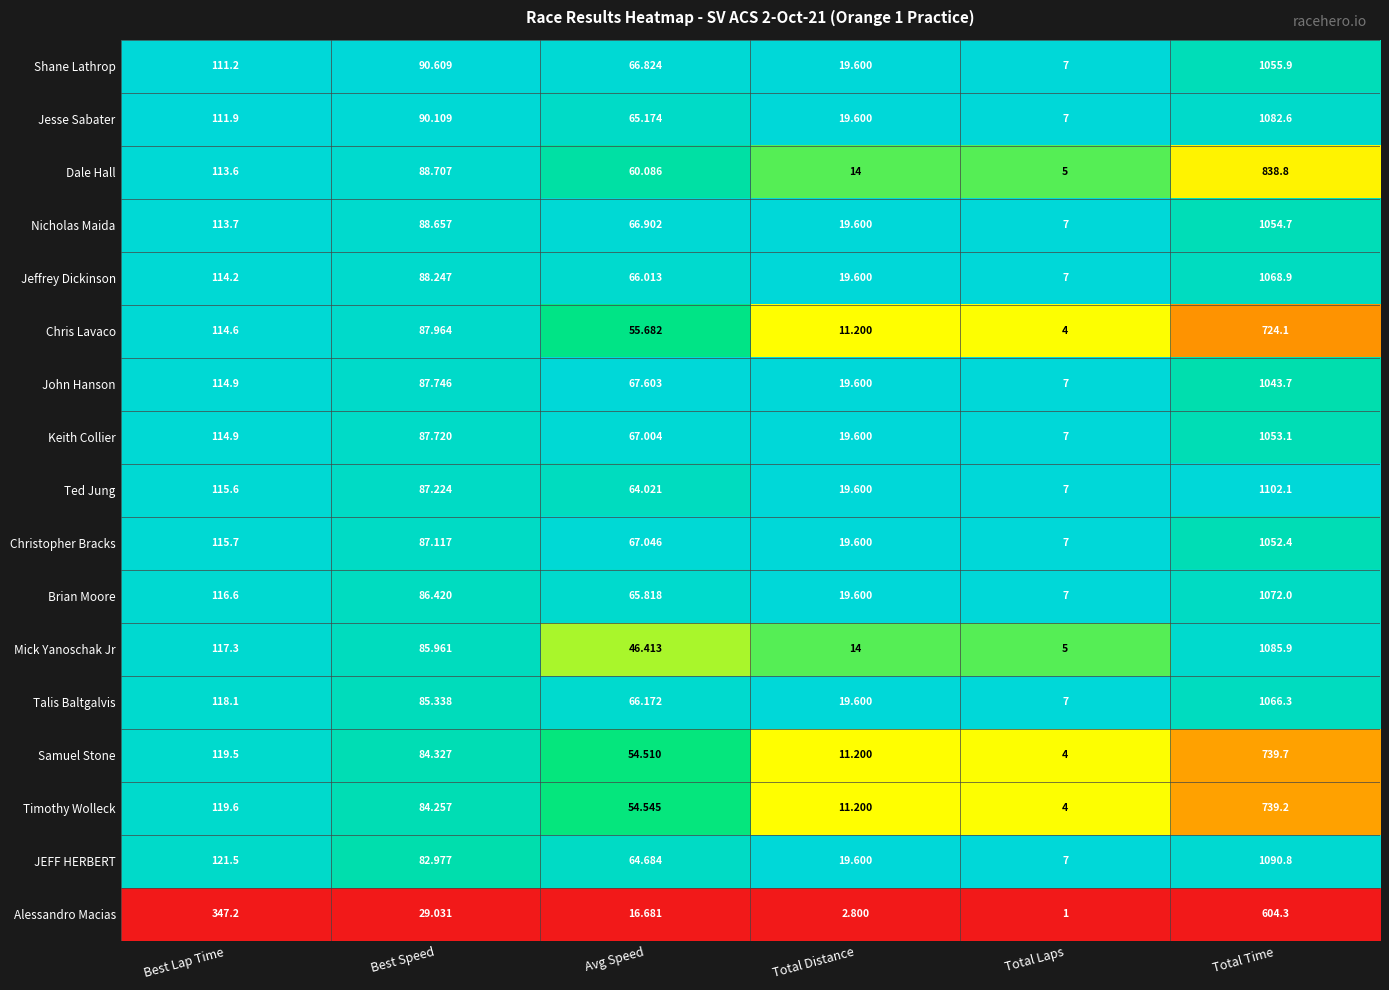

What is the spread (max minus min) of values at Best Speed?

61.6